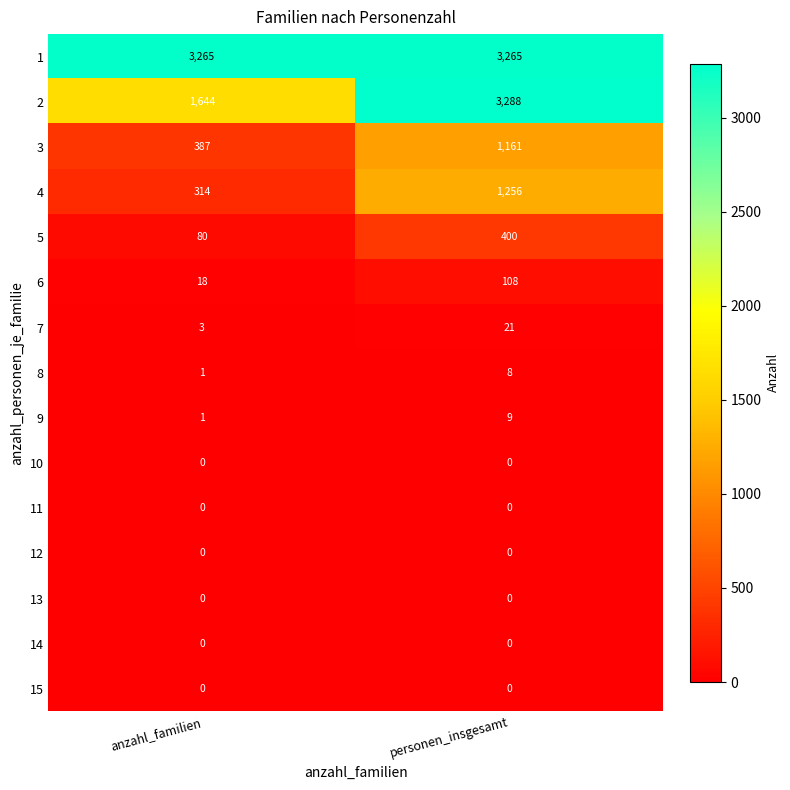

What is the difference between the highest and lowest values at anzahl_familien?

3265